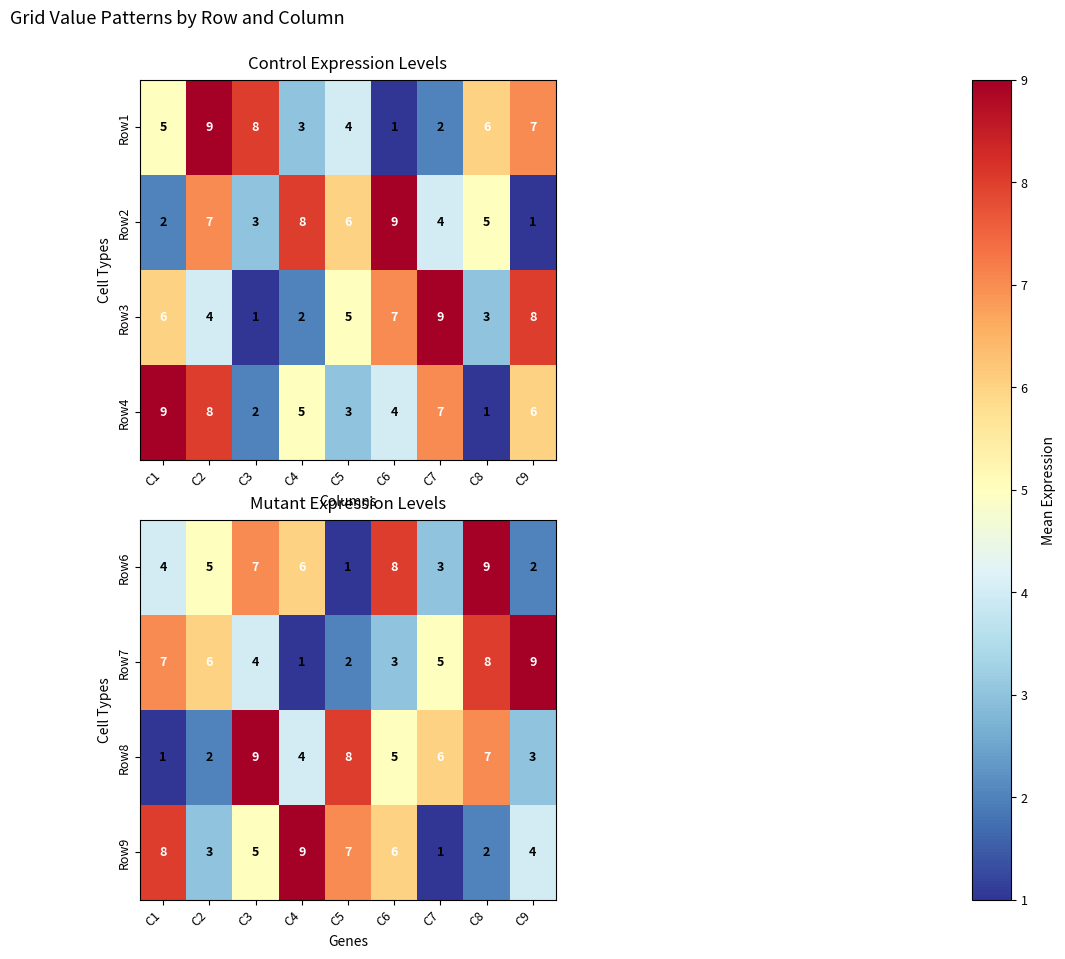

What is the difference between the second highest and minimum values in the Row9 series?

7